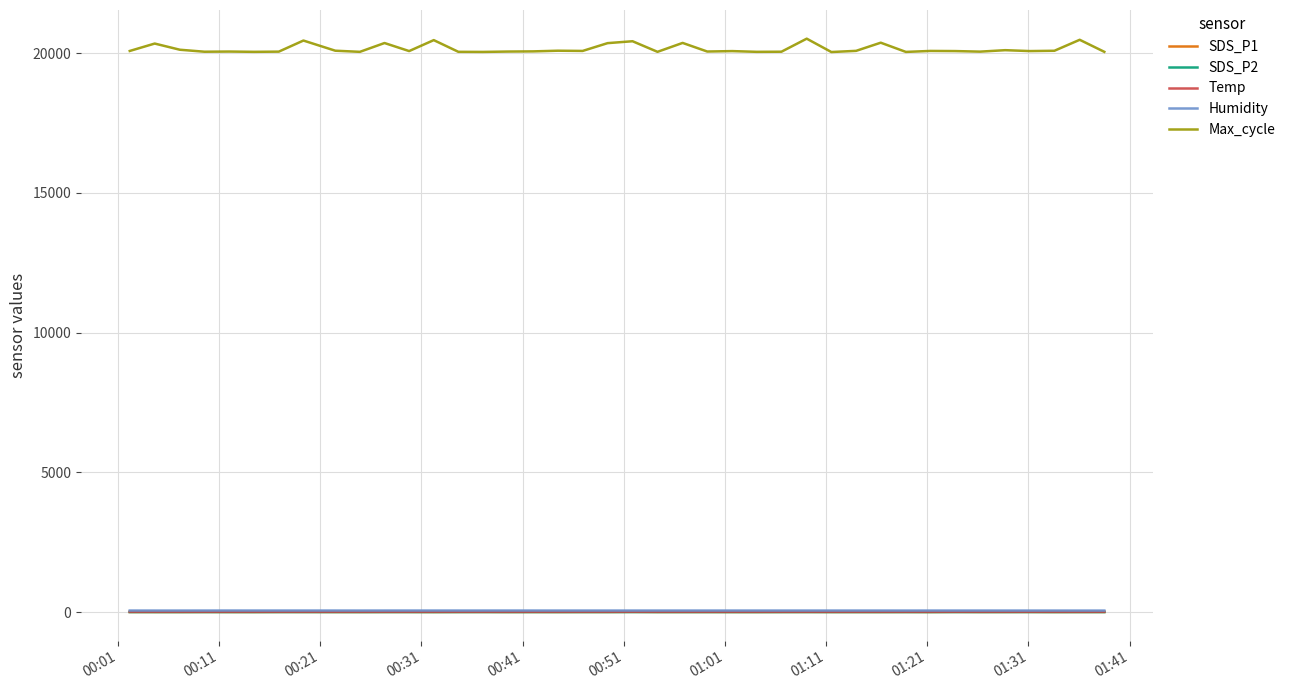

What is the difference between the maximum and minimum values in the SDS_P2 series?

0.6